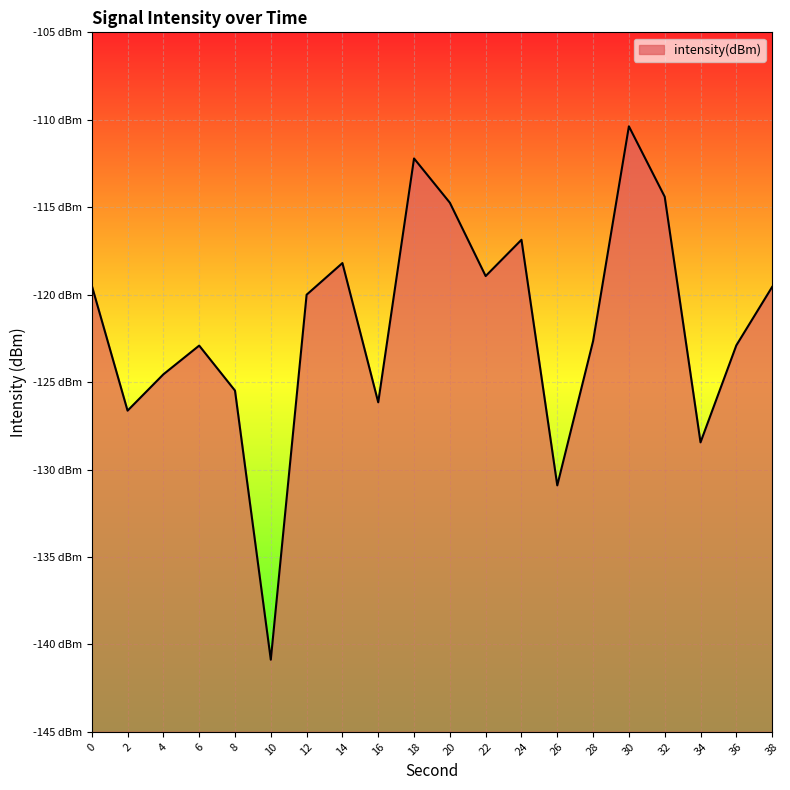

What is the difference between the second highest and second lowest values?

18.7